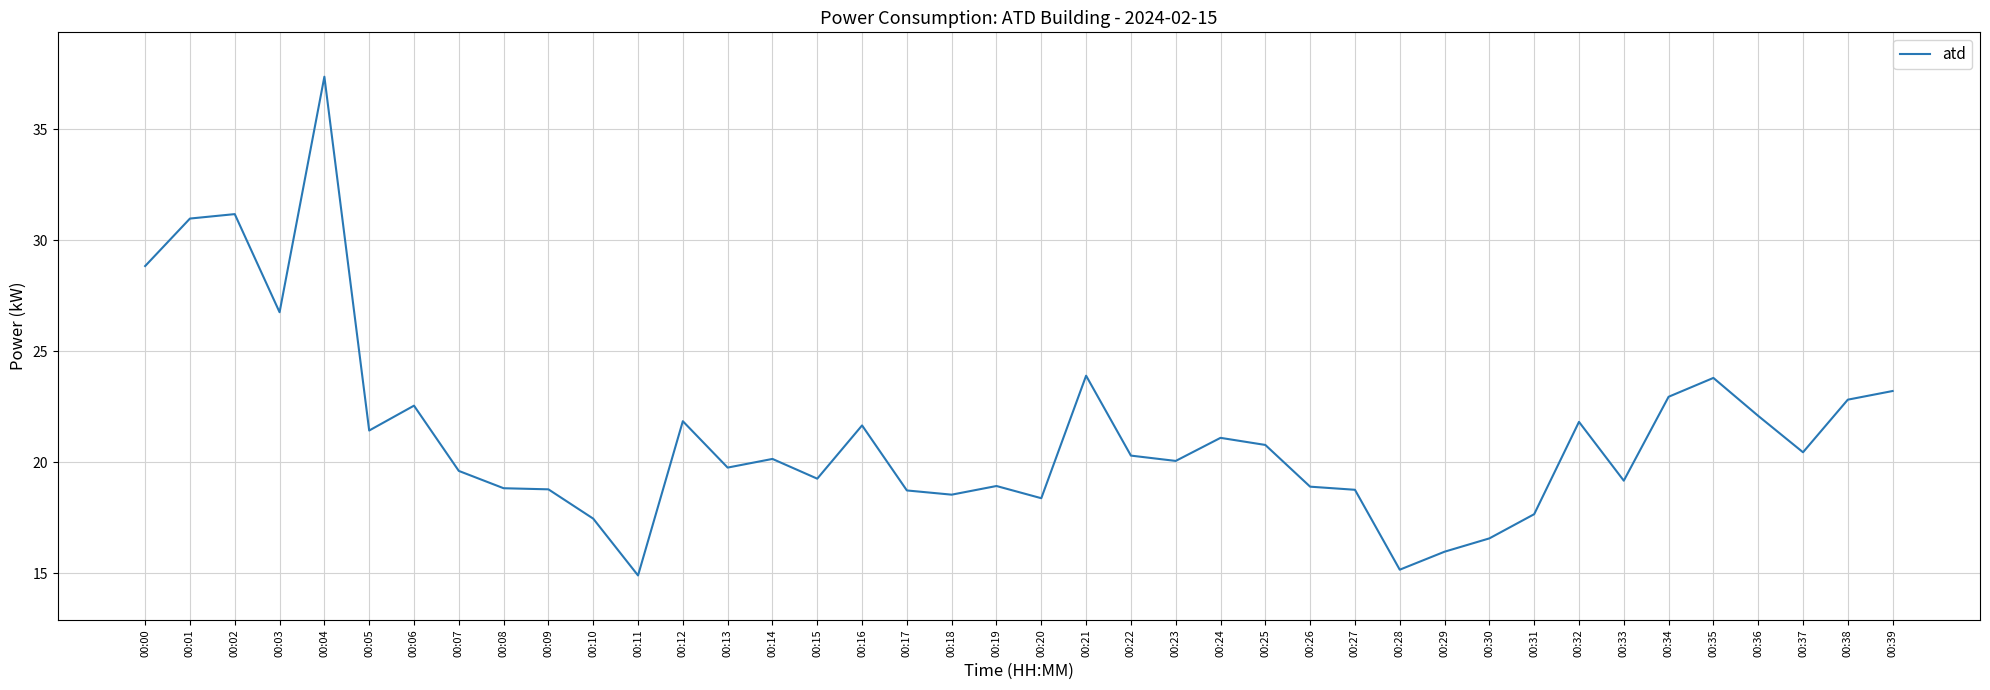

What is the minimum value shown in the chart?

14.9